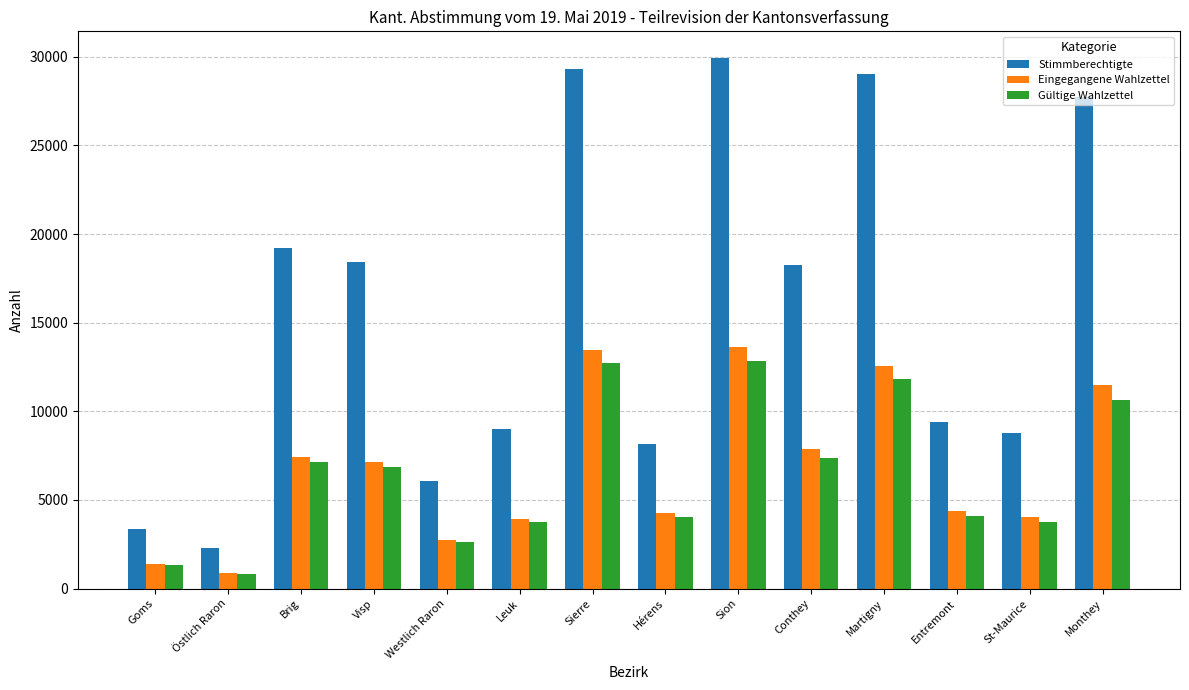

What is the difference between the Stimmberechtigte values at Martigny and Monthey?

1273